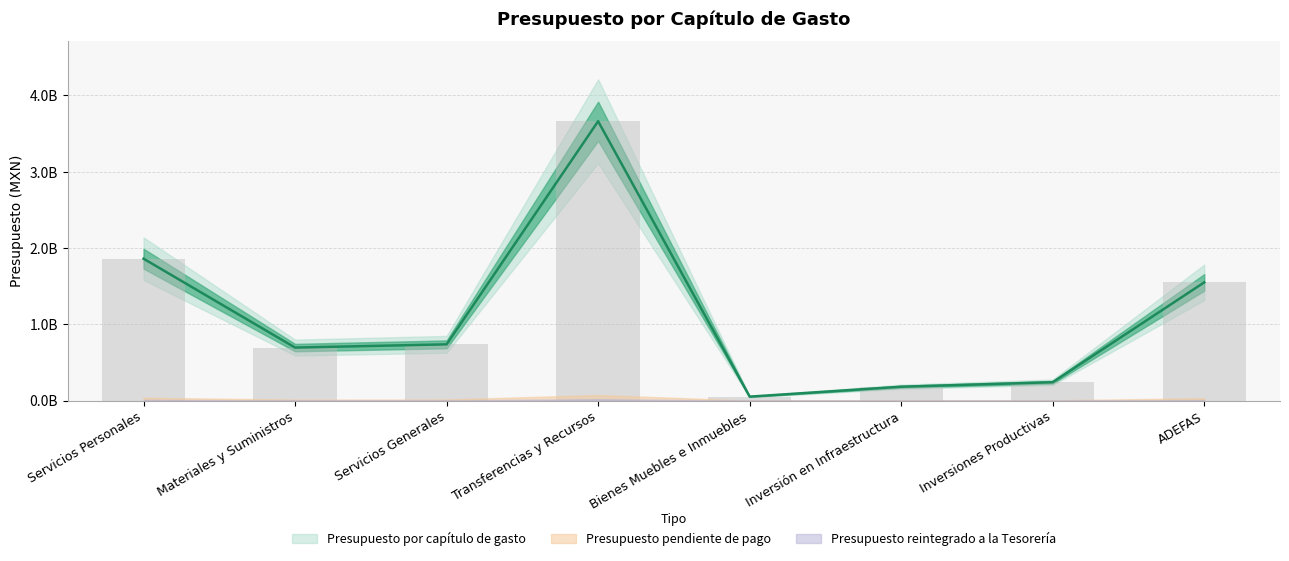

The Presupuesto reintegrado a la Tesorería series shows 0.0 at Servicios Generales. True or false?

True